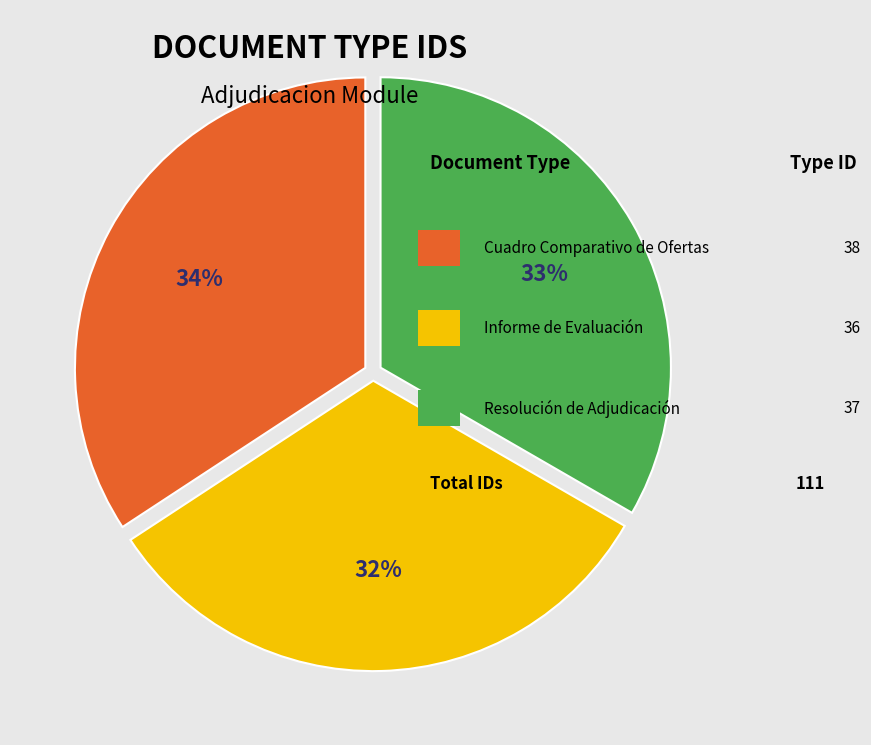

Is there any slice that represents more than half of the pie?

No